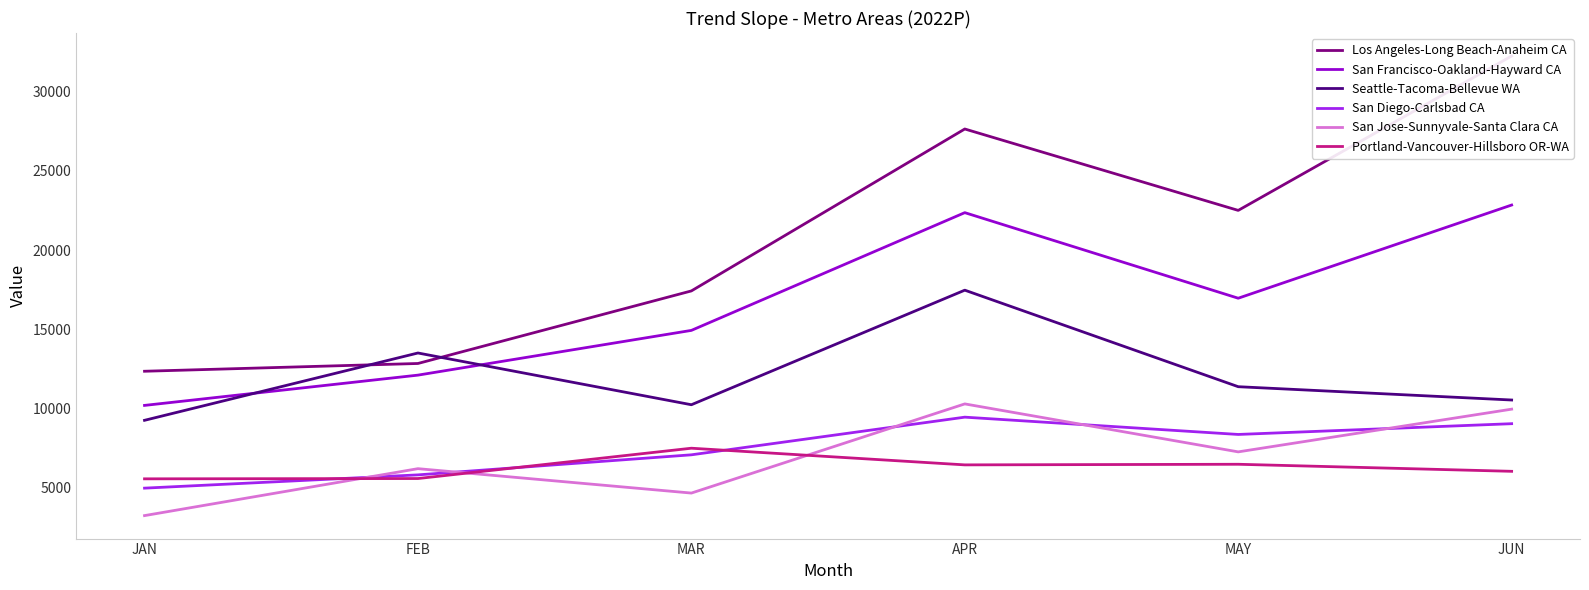

What is the spread (max minus min) of values at FEB?

7926.5